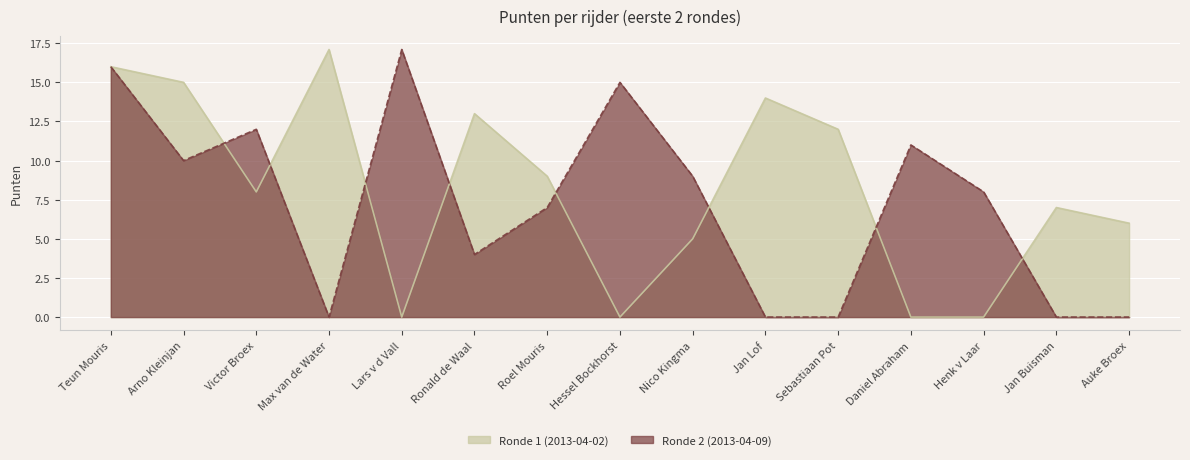

Where is Ronde 2 (2013-04-09) nearest to the value 8?

Henk v Laar